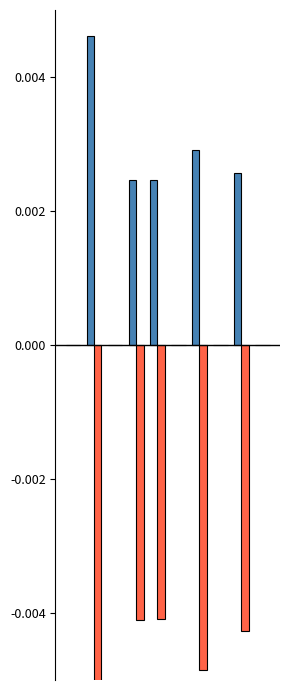

Is the value of Low at 3 greater than the value of Overtime at 3?

Yes